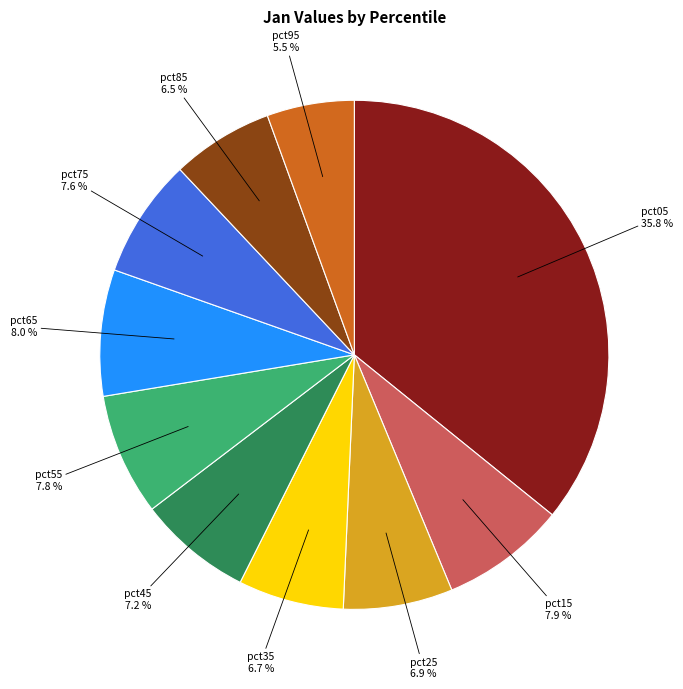

Is there any slice that represents more than half of the pie?

No